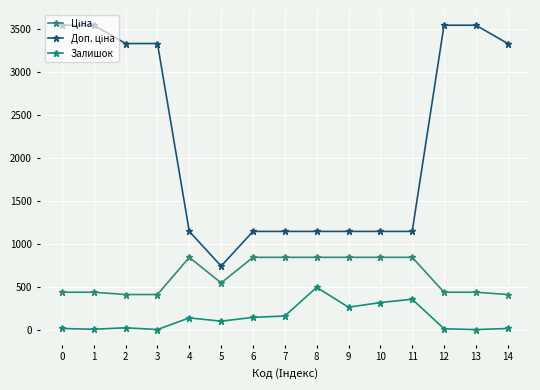

At 0, list the series in order from largest to smallest.

Доп. ціна, Ціна, Залишок